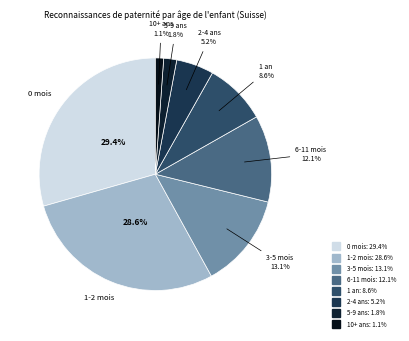

Rank the categories by value from highest to lowest.

0 mois, 1-2 mois, 3-5 mois, 6-11 mois, 1 an, 2-4 ans, 5-9 ans, 10+ ans